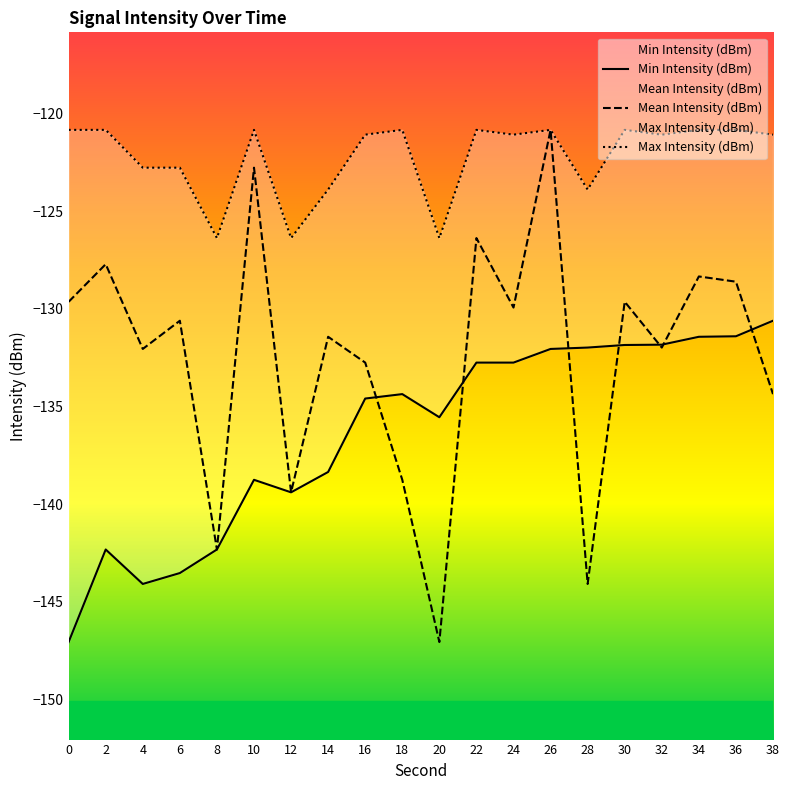

How many data points does each series have?

20